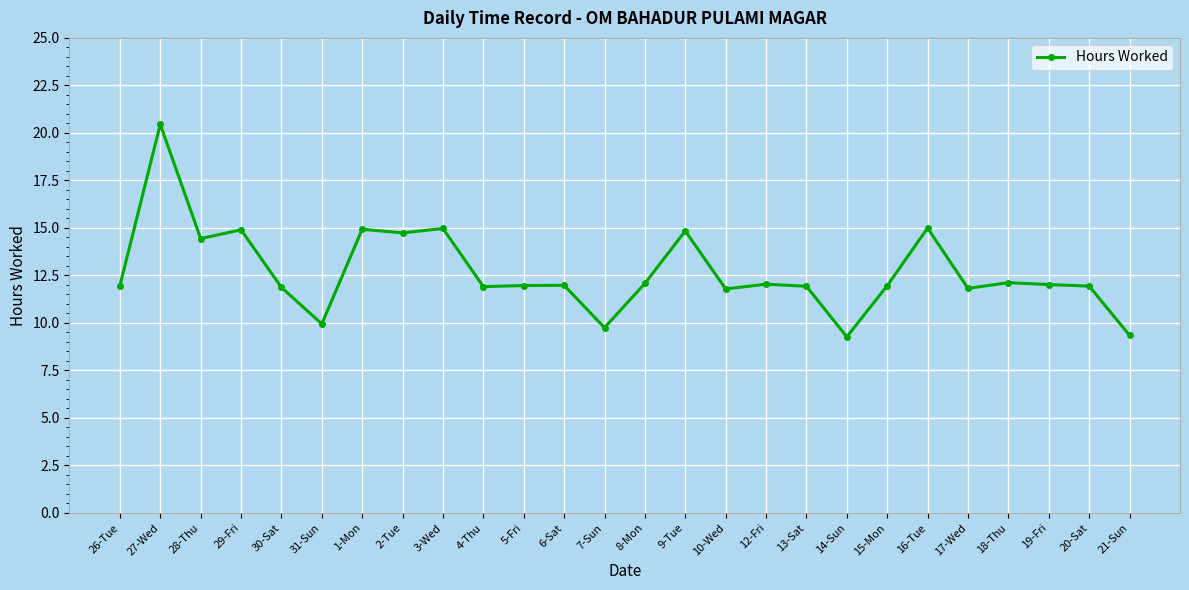

Where does the data first go above 11?

26-Tue